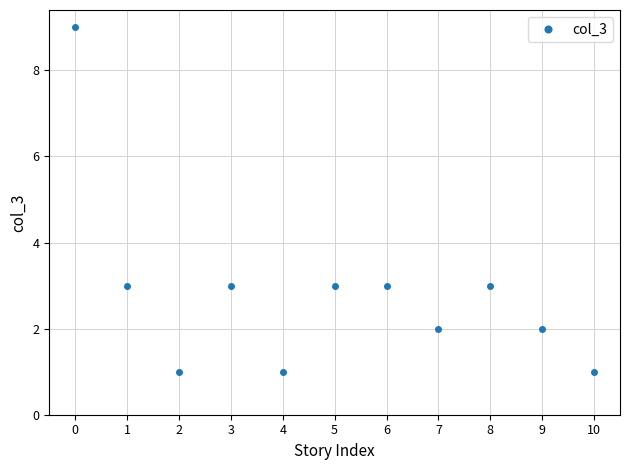

Read the value at 6.

3